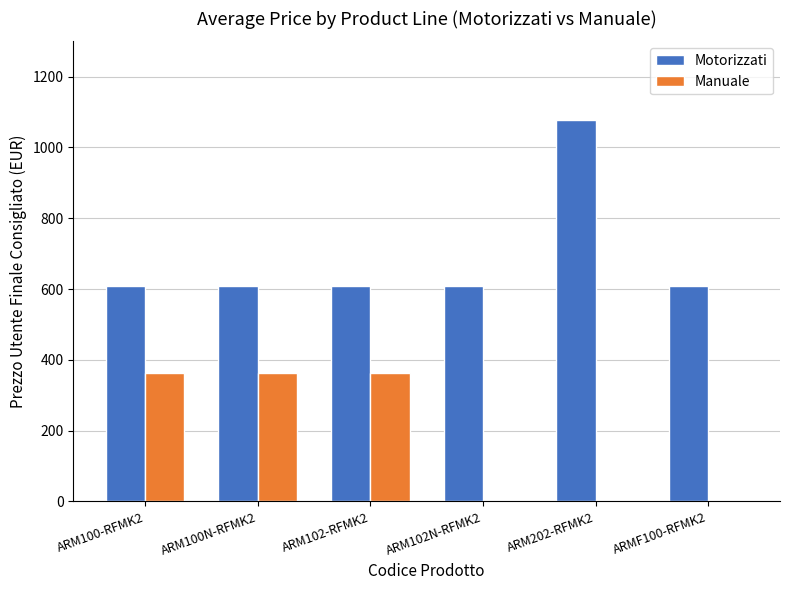

The Motorizzati series shows 1613.6 at ARM202-RFMK2. True or false?

False